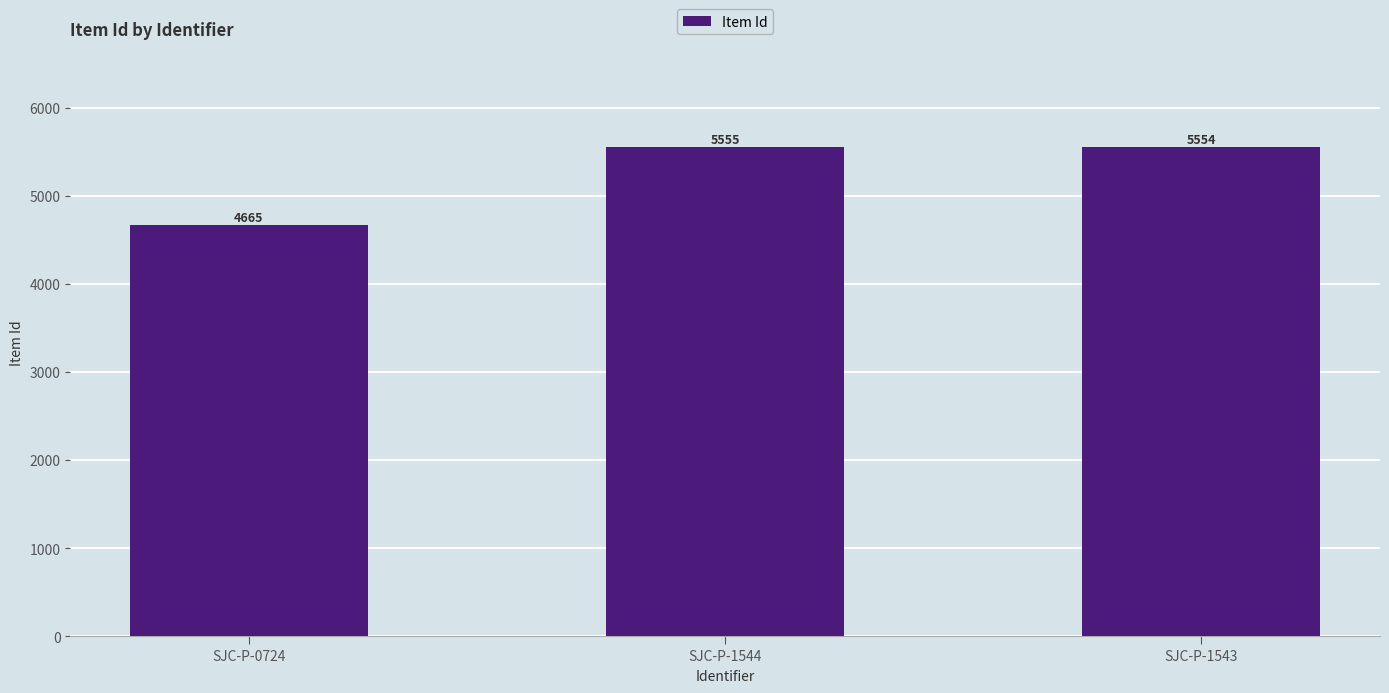

What is the value of the 2nd bar from the left?

5555